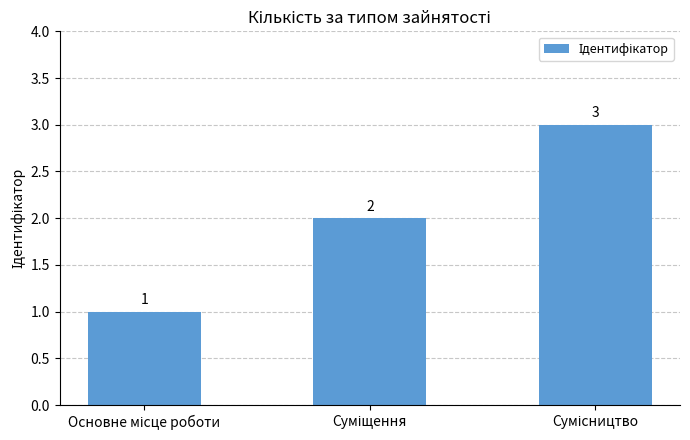

What is the greatest value displayed?

3